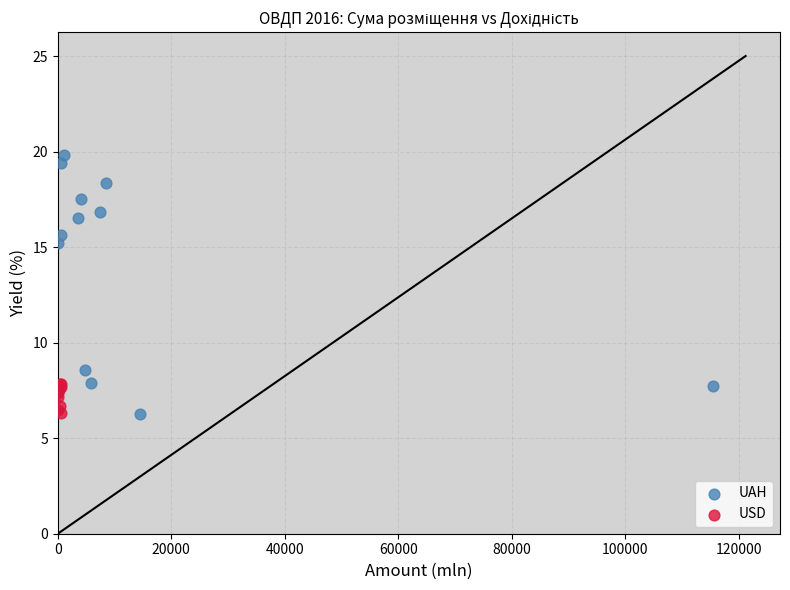

Which series has the largest Y range (max minus min)?

UAH